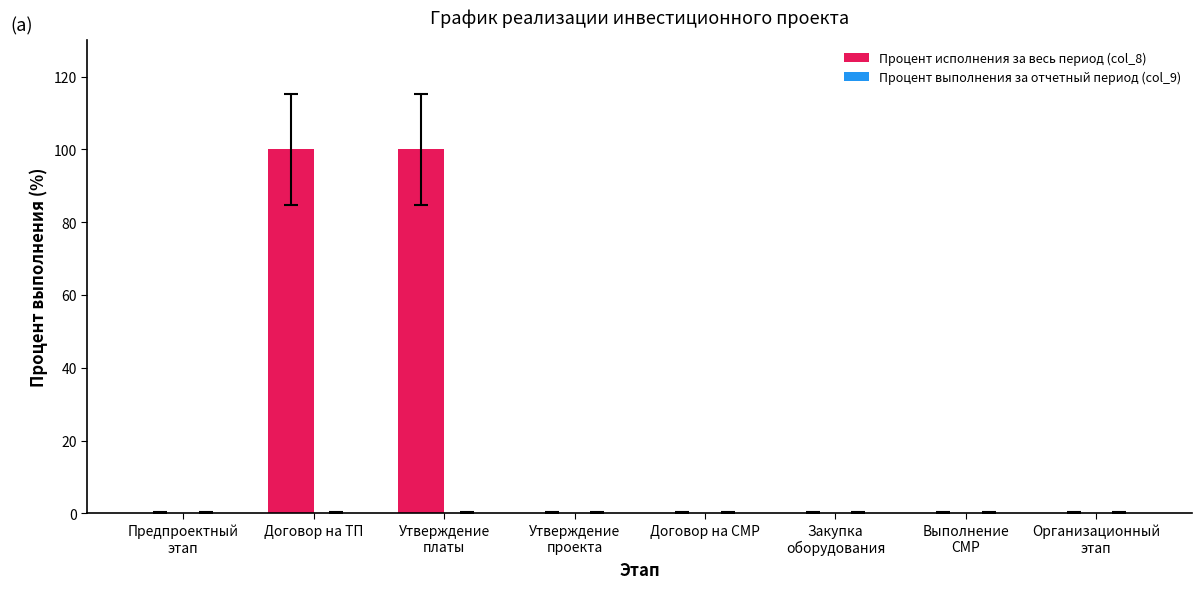

What is the sum of all values?

200